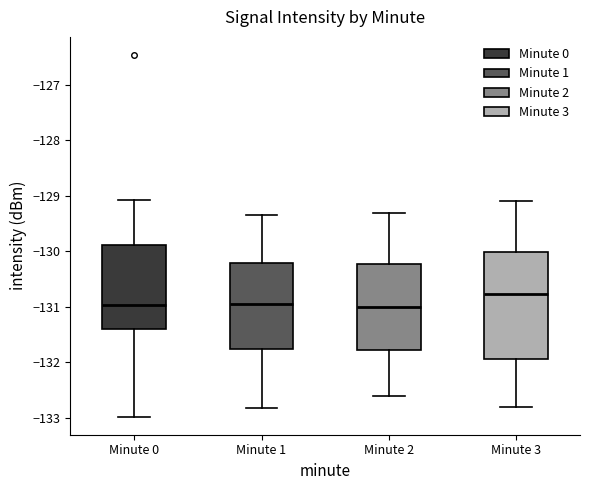

Comparing the boxes themselves (not the whiskers), which one is the tallest?

Minute 3